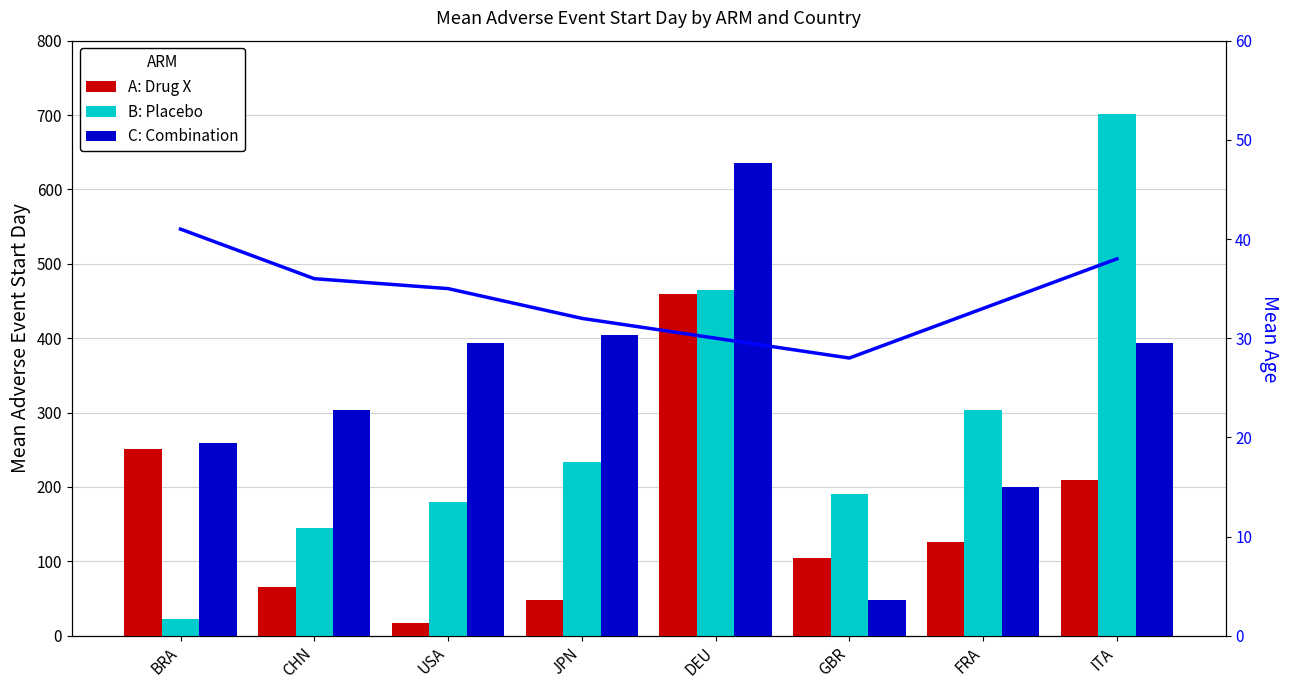

The value of A: Drug X at GBR is 104. True or false?

True